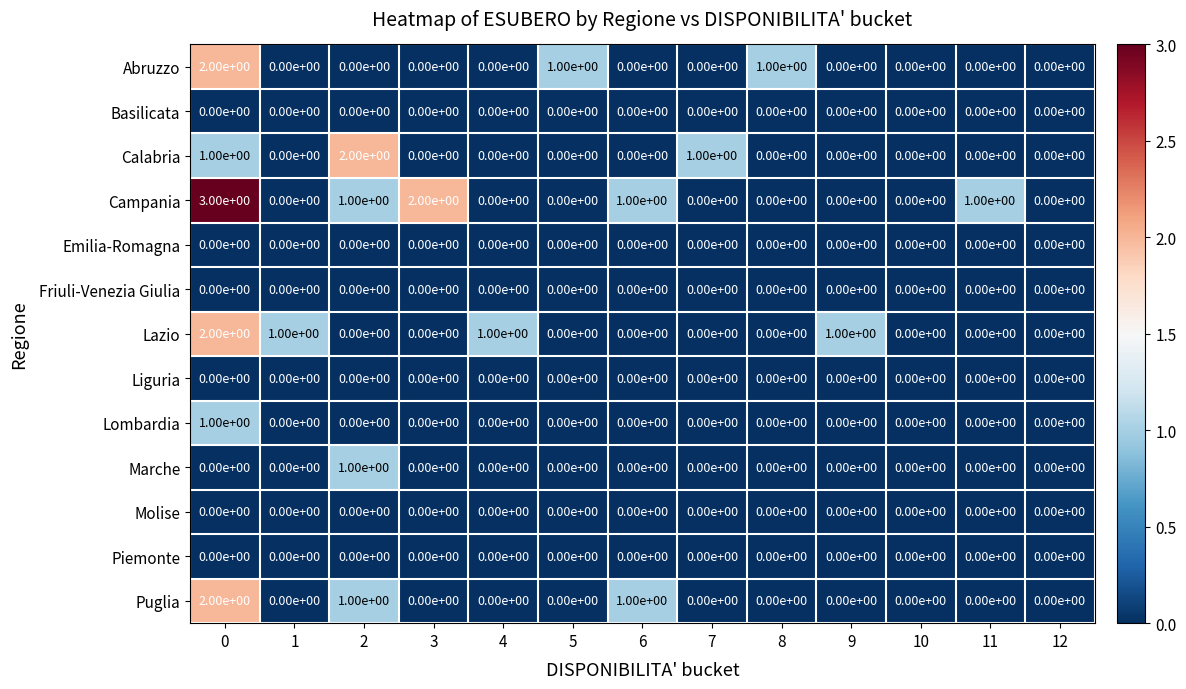

The value of Lazio at 5 is 1. True or false?

False